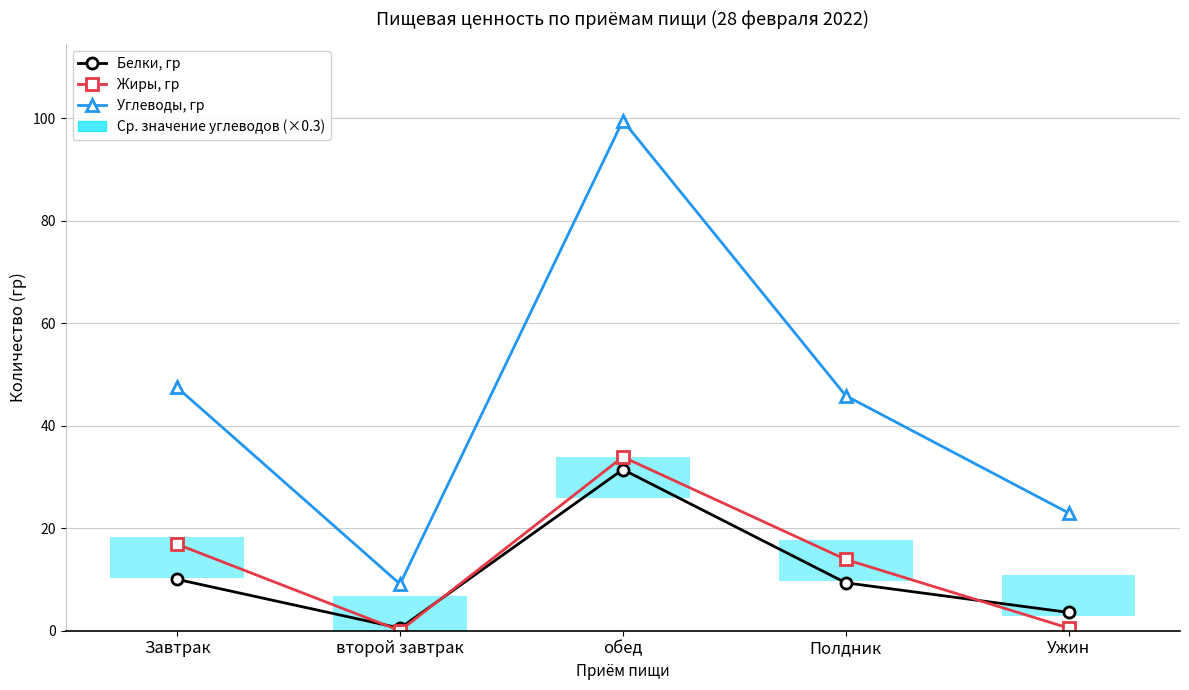

What is the difference between the second highest and second lowest values in the Белки, гр series?

6.4